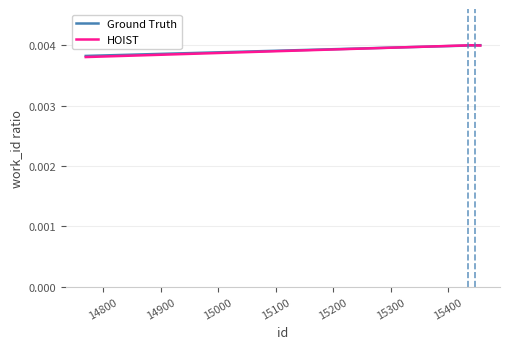

True or false: Ground Truth has more than 1 interior local peaks.

False